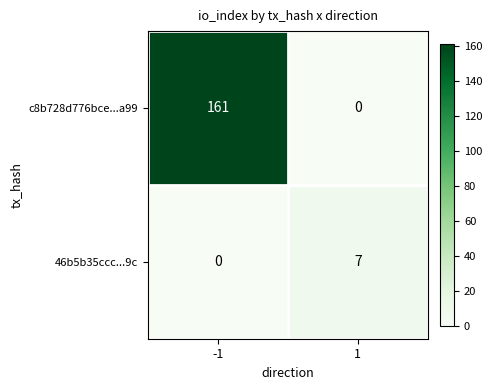

What is the highest value of the c8b728d776bce...a99 series?

161